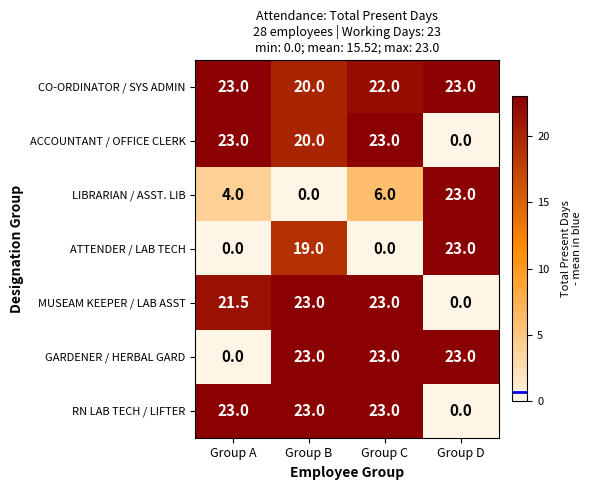

Where is CO-ORDINATOR / SYS ADMIN nearest to the value 21?

Group B